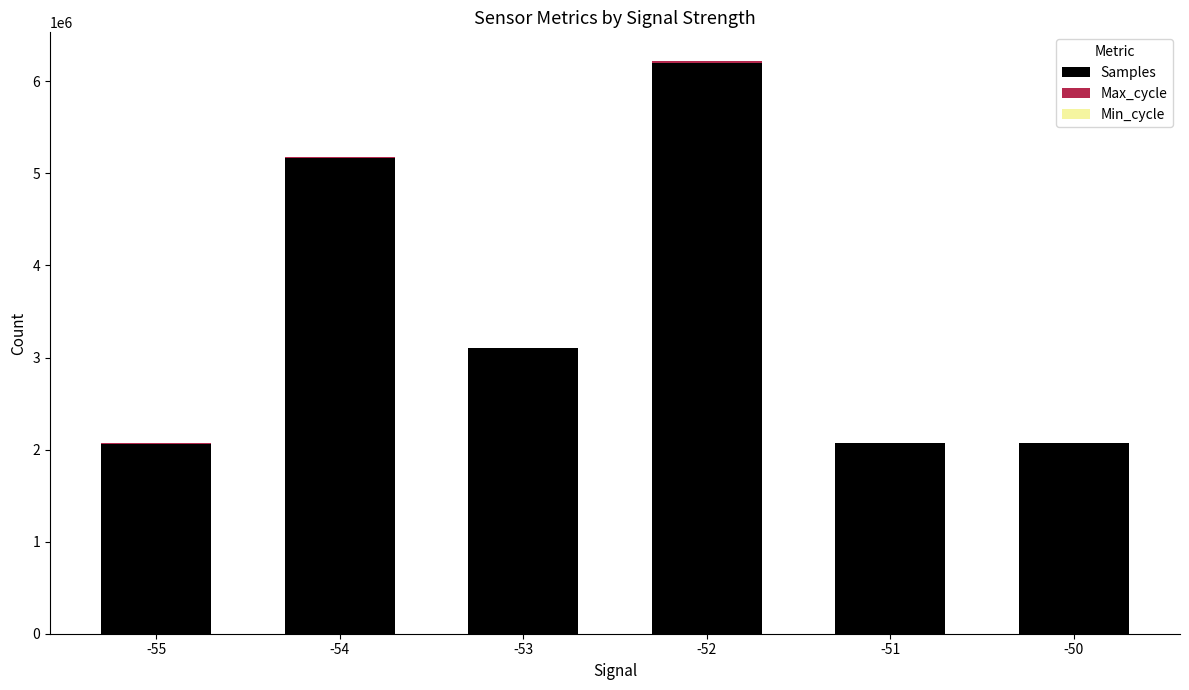

What is the highest value of the Samples series?

6201211